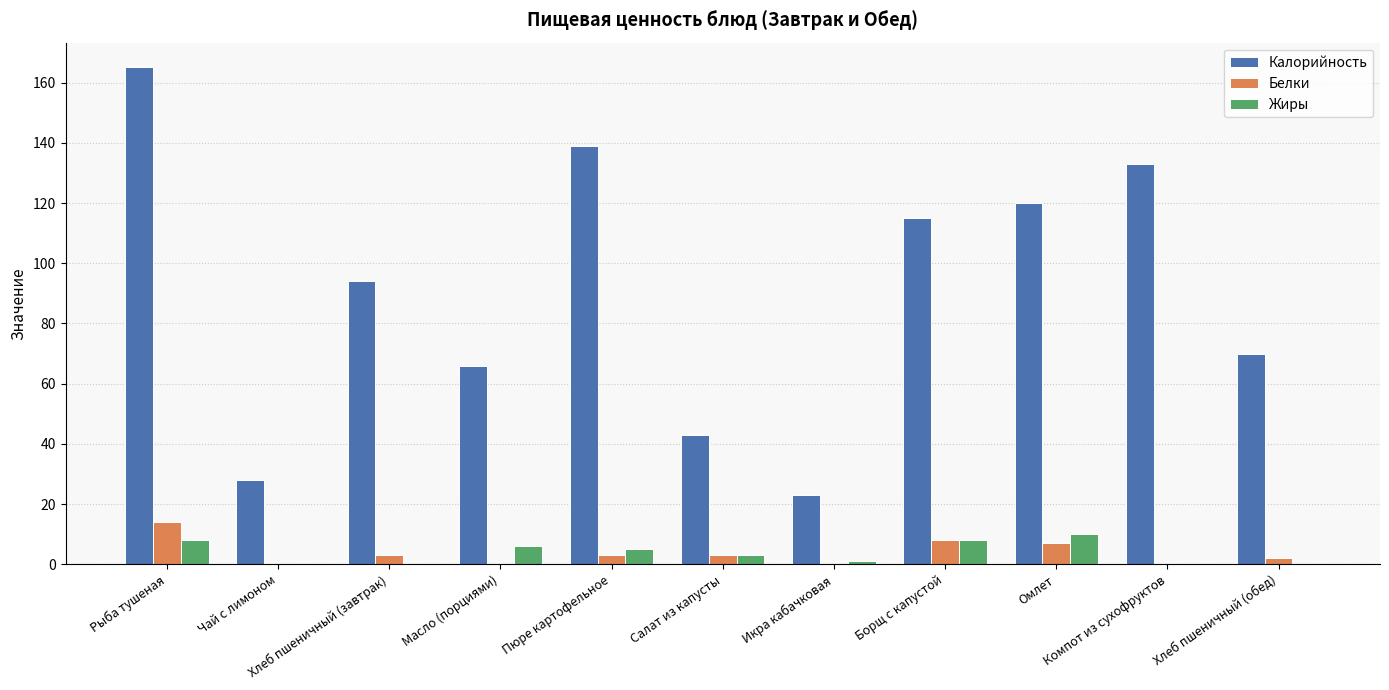

Which series has the widest spread of values?

Калорийность